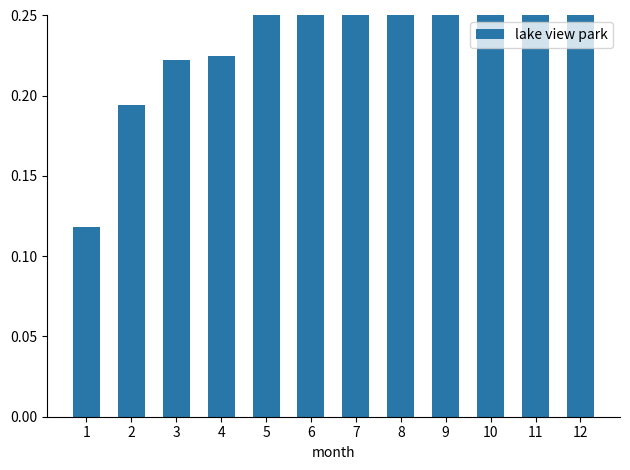

How many values are between 0 and 1?

12